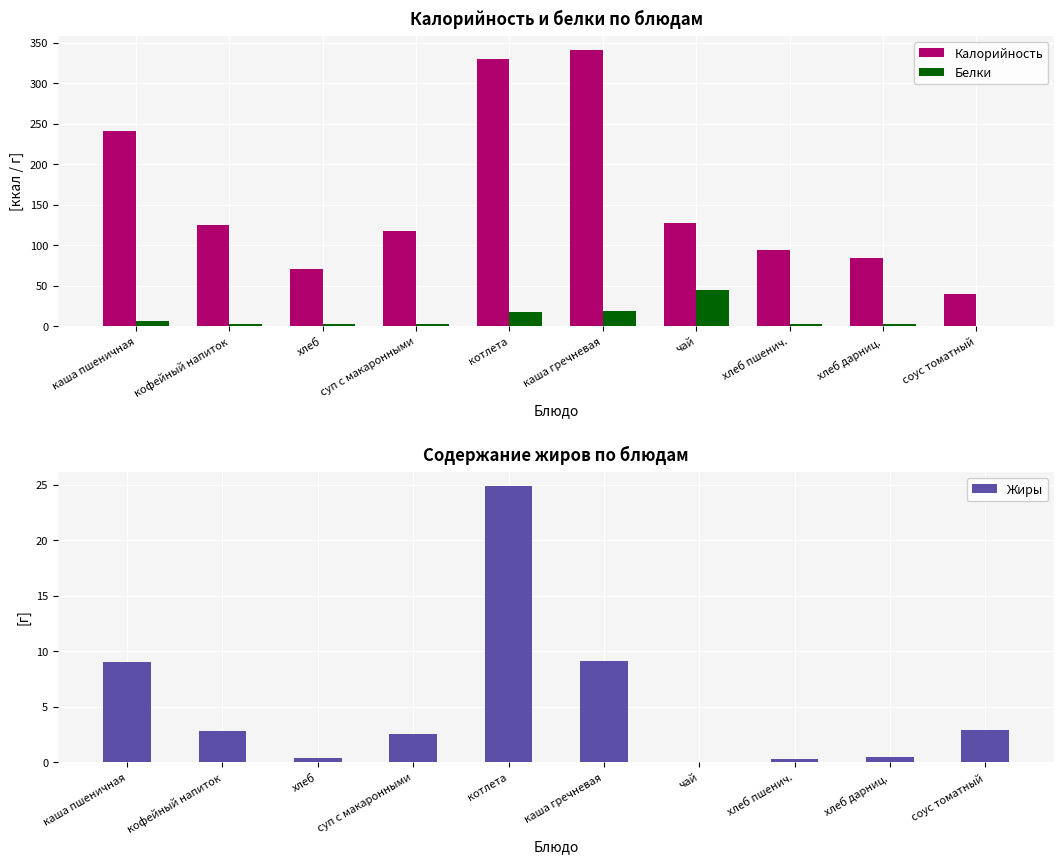

Is it true that Белки equals 77.3 at чай?

False